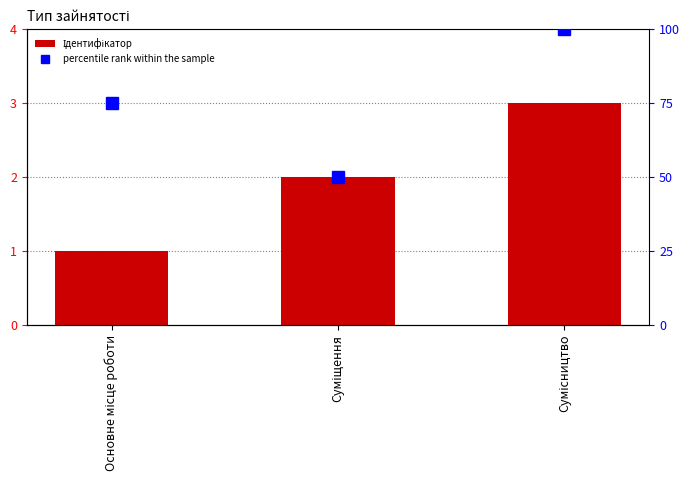

Which category has the lowest value in the Ідентифікатор series?

Основне місце роботи